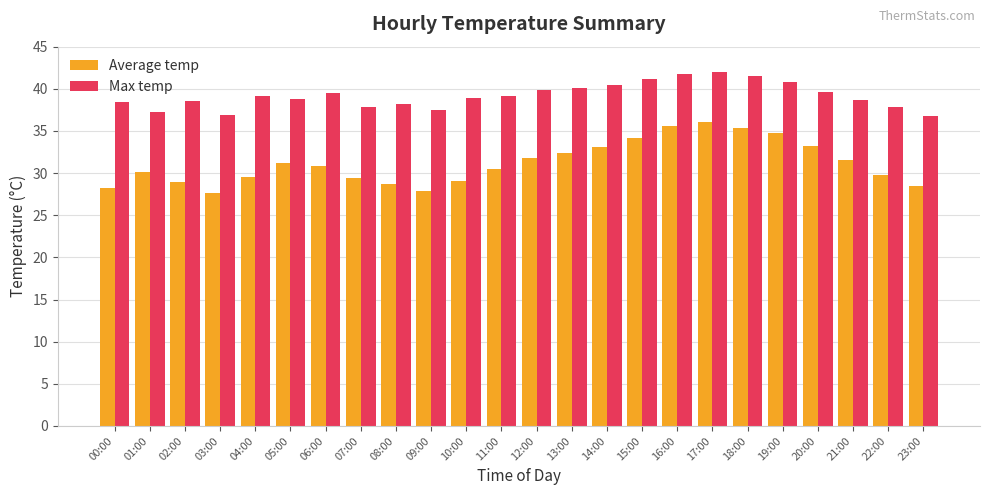

What is the minimum value for Average temp?

27.6